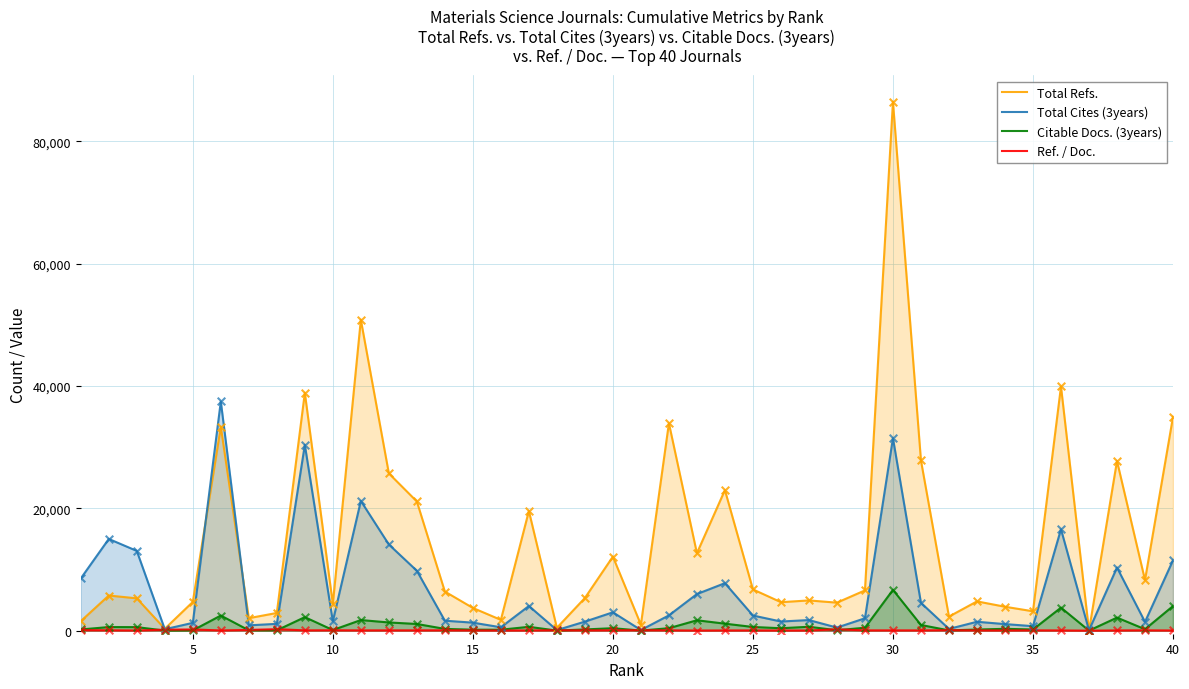

Which series has the widest spread of Y values?

Total Refs.